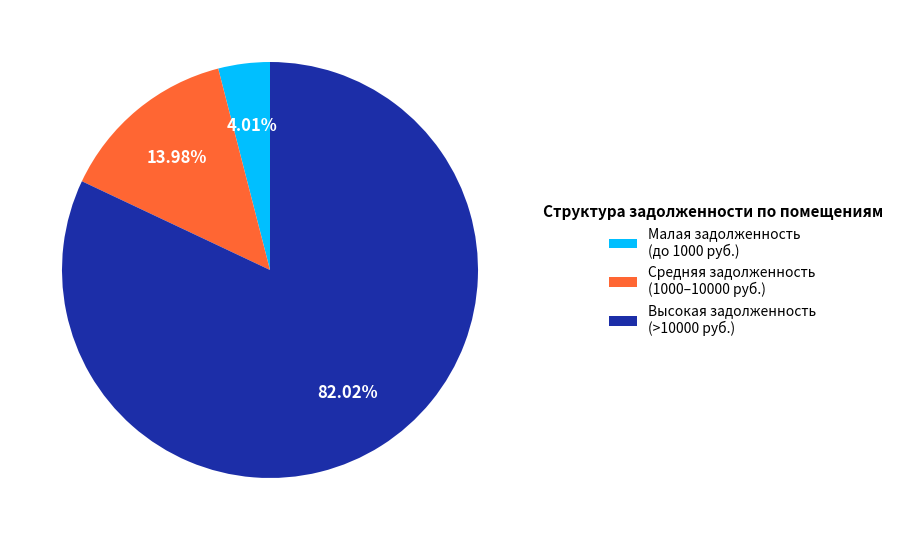

Do Средняя задолженность (1000–10000 руб.) and Малая задолженность (до 1000 руб.) together represent more than half of the pie?

No